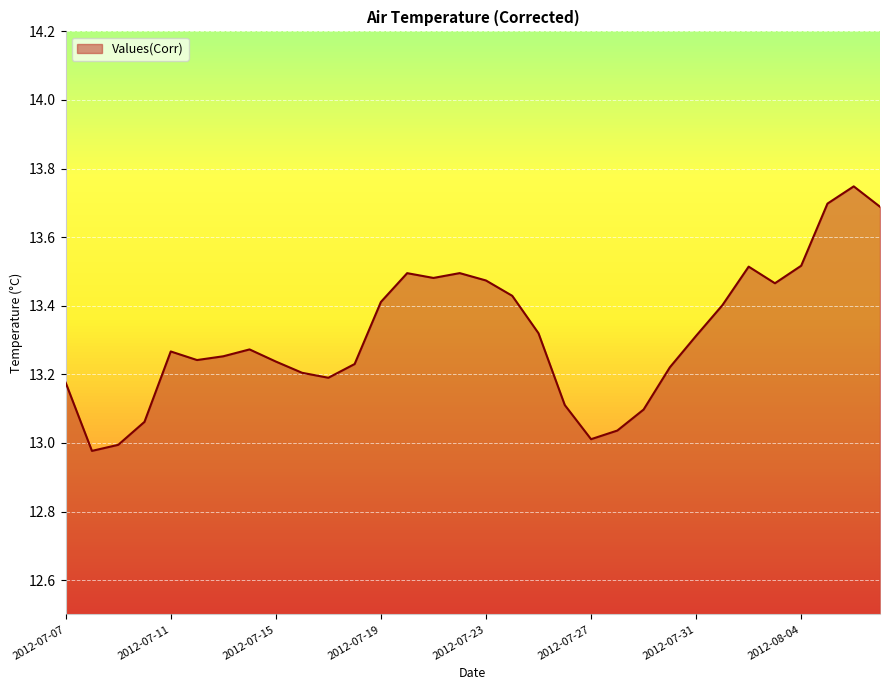

What is the difference between the maximum and minimum values?

0.8